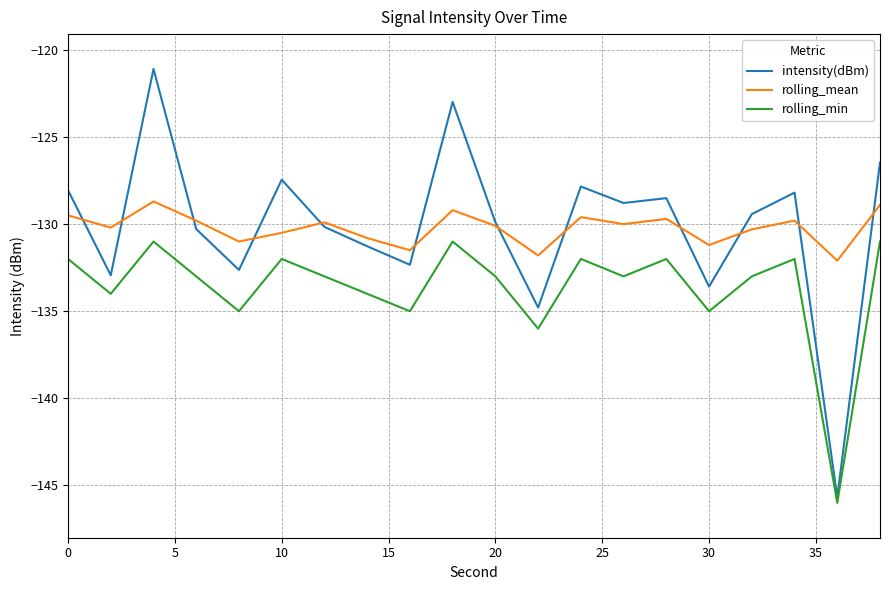

True or false: rolling_mean has more than 0 interior local peaks.

True